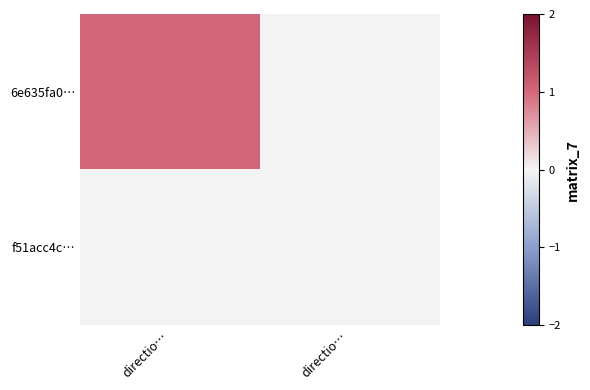

Reading right to left, transcribe all the data shown in this chart.

6e635fa0…: directio…=0	directio…=1
f51acc4c…: directio…=0	directio…=0